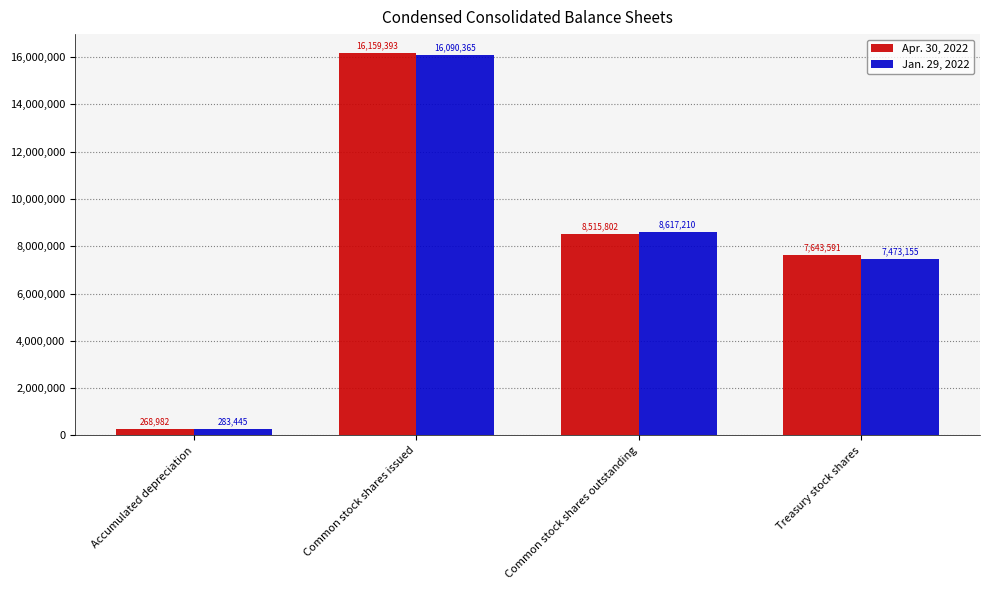

Reading left to right, extract all data points from this chart.

Apr. 30, 2022: 268982	16159393	8515802	7643591
Jan. 29, 2022: 283445	16090365	8617210	7473155